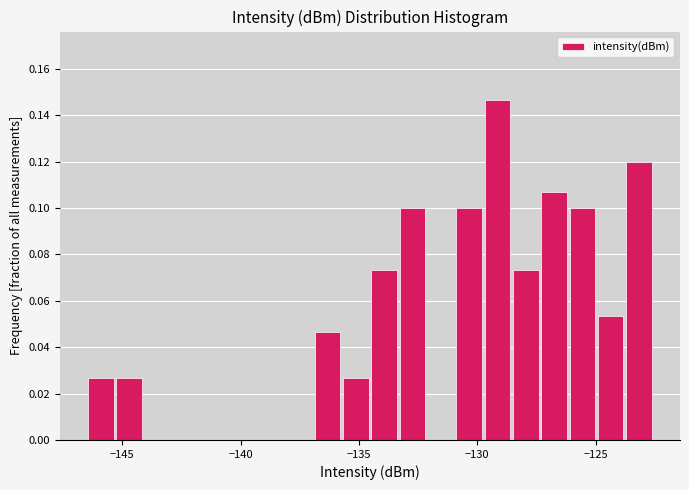

Around what value on the x-axis is the tallest bar? Give the approximate position of its centre, as read against the axis.

-129.0